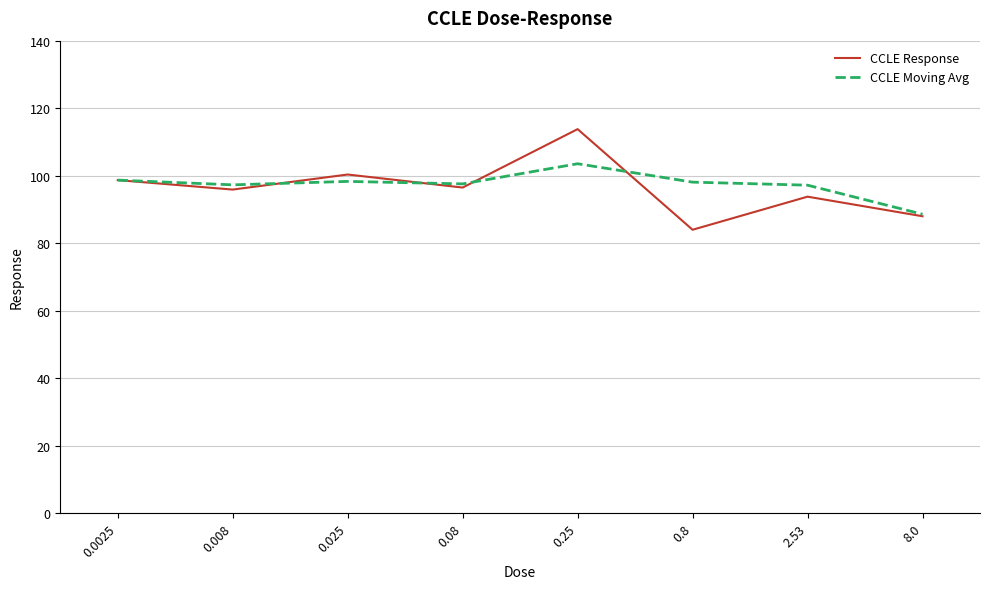

List the series in order of their peak value, lowest first.

CCLE Moving Avg, CCLE Response